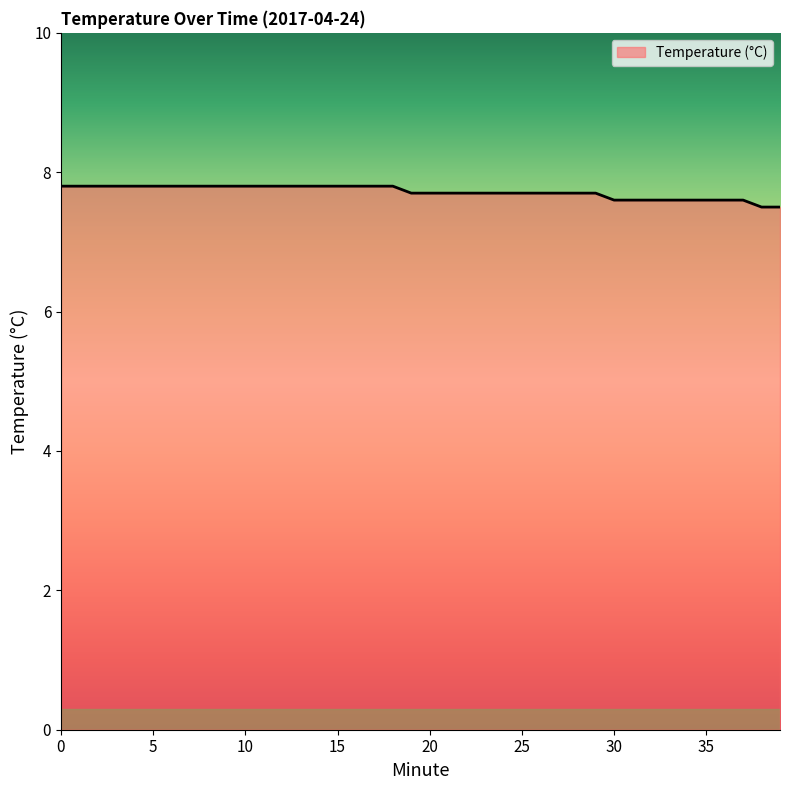

What is the smallest value displayed?

7.5